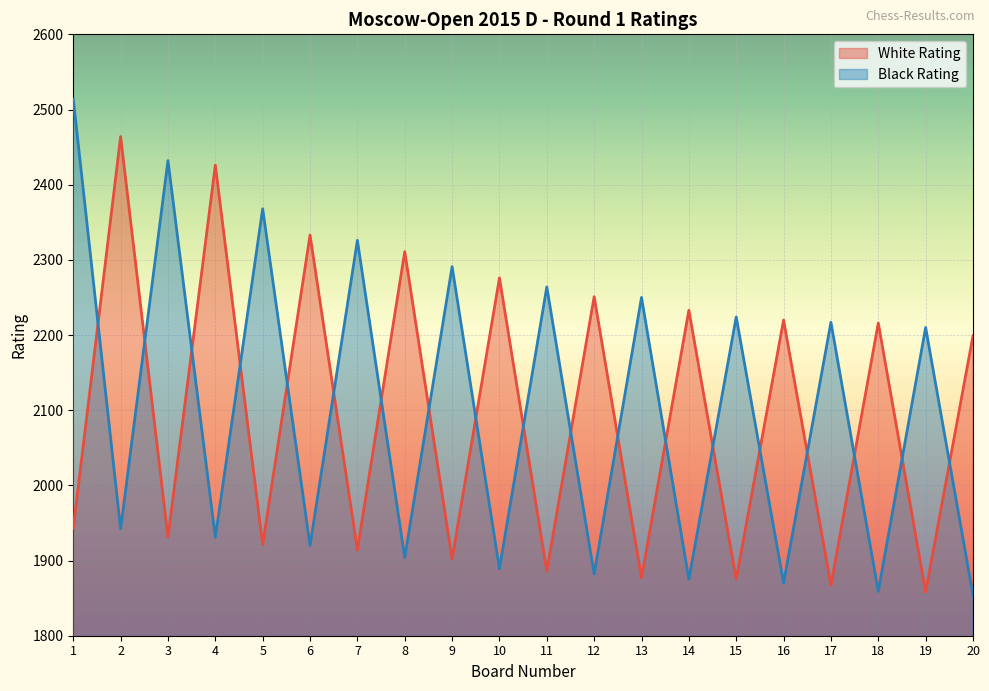

The White Rating series shows 460 at 13. True or false?

False